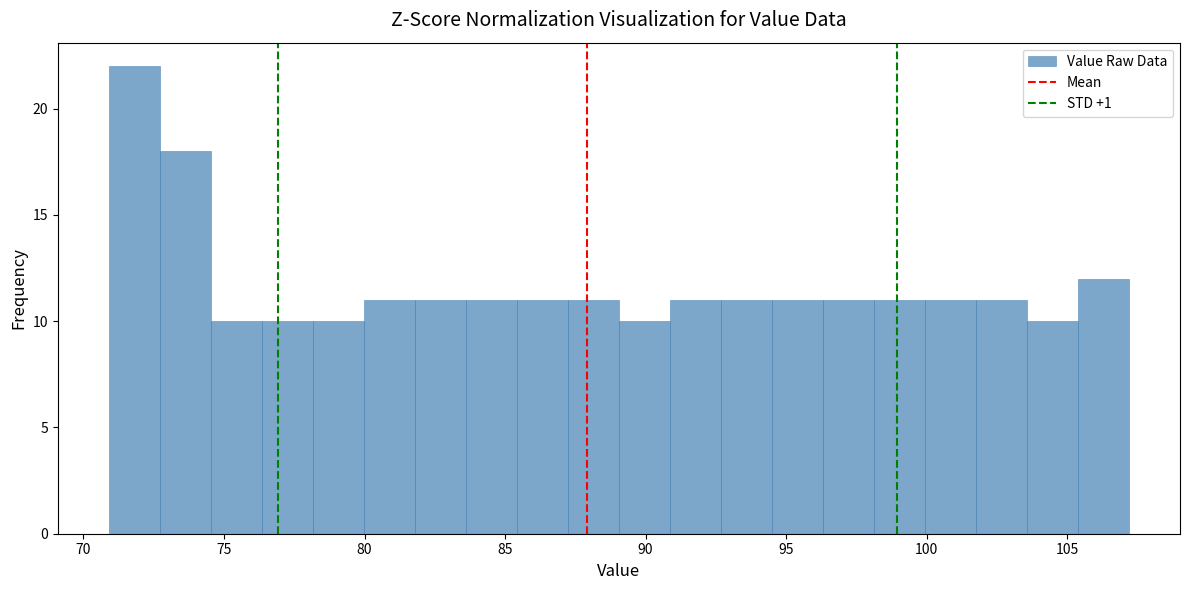

Around what value on the x-axis is the tallest bar? Give the approximate position of its centre, as read against the axis.

72.0